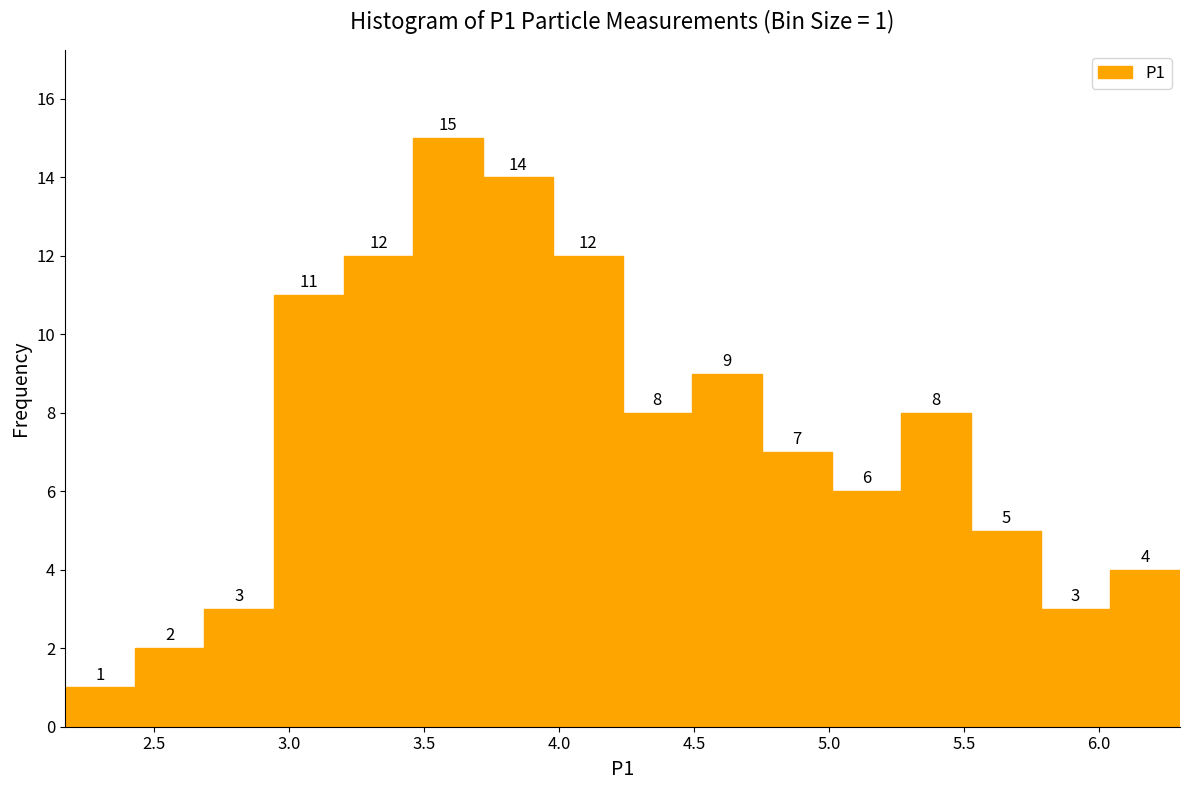

Over which range of the x-axis is the bar tallest?

3.45 to 3.70